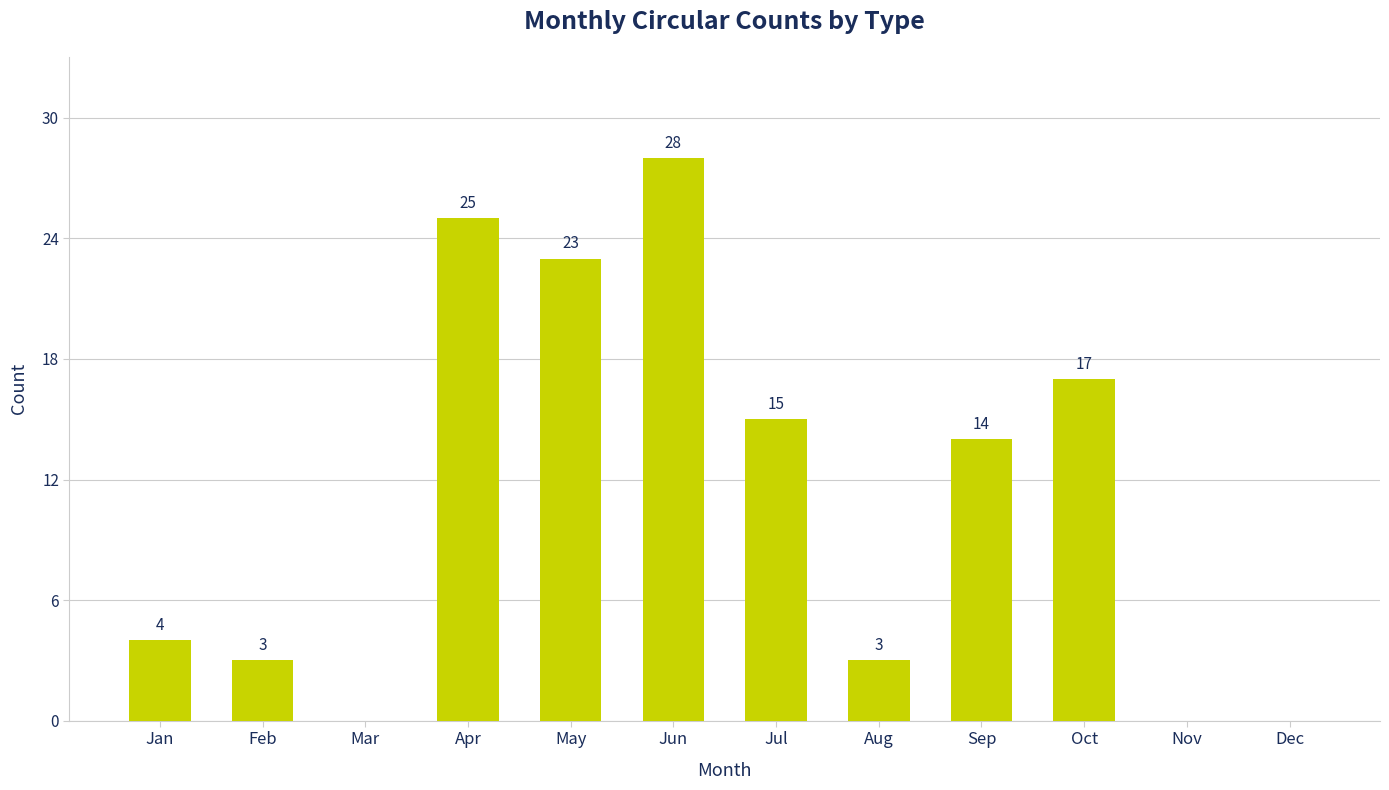

Where does the data first go above 14?

Apr